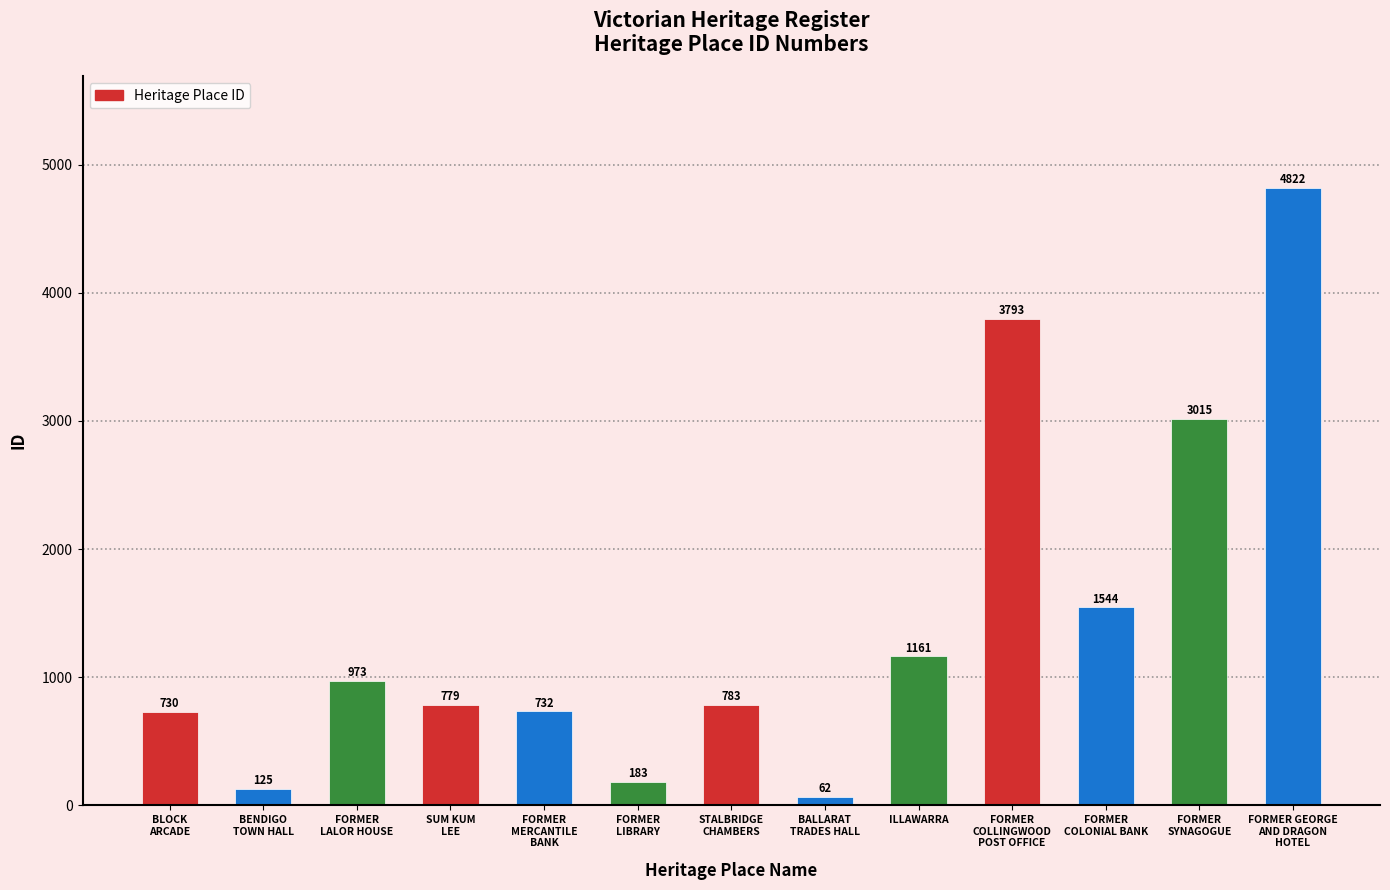

List the labels in order of value, largest first.

FORMER GEORGE
AND DRAGON
HOTEL, FORMER
COLLINGWOOD
POST OFFICE, FORMER
SYNAGOGUE, FORMER
COLONIAL BANK, ILLAWARRA, FORMER
LALOR HOUSE, STALBRIDGE
CHAMBERS, SUM KUM
LEE, FORMER
MERCANTILE
BANK, BLOCK
ARCADE, FORMER
LIBRARY, BENDIGO
TOWN HALL, BALLARAT
TRADES HALL